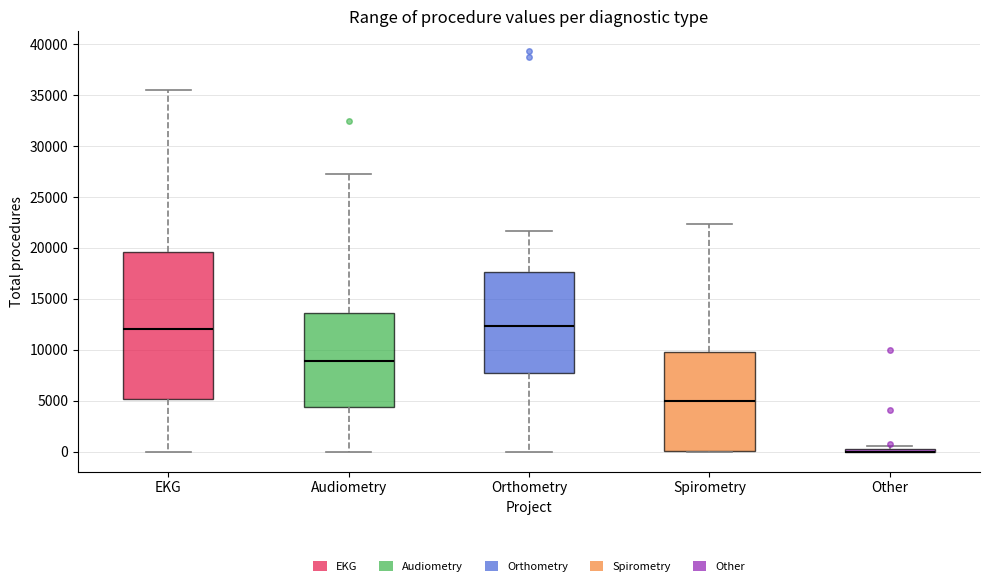

Reading left to right, transcribe this box plot: for each box, give where its median line is, the range the box spans, and where its two whiskers end, as read against the y-axis. The values are not printed on the chart, so give them approximately, as read against the axis.

EKG: median 12000, box 5000 to 19500, whiskers 0 to 35500
Audiometry: median 9000, box 4500 to 13500, whiskers 0 to 27500
Orthometry: median 12500, box 8000 to 17500, whiskers 0 to 21500
Spirometry: median 5000, box 0 to 10000, whiskers 0 to 22500
Other: box collapsed to a line at 0, whiskers 0 to 500